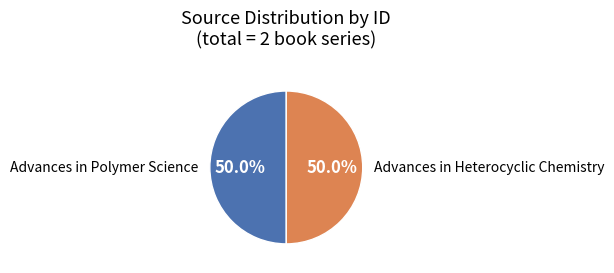

Is it true that Advances in Heterocyclic Chemistry is 50% of the pie?

True